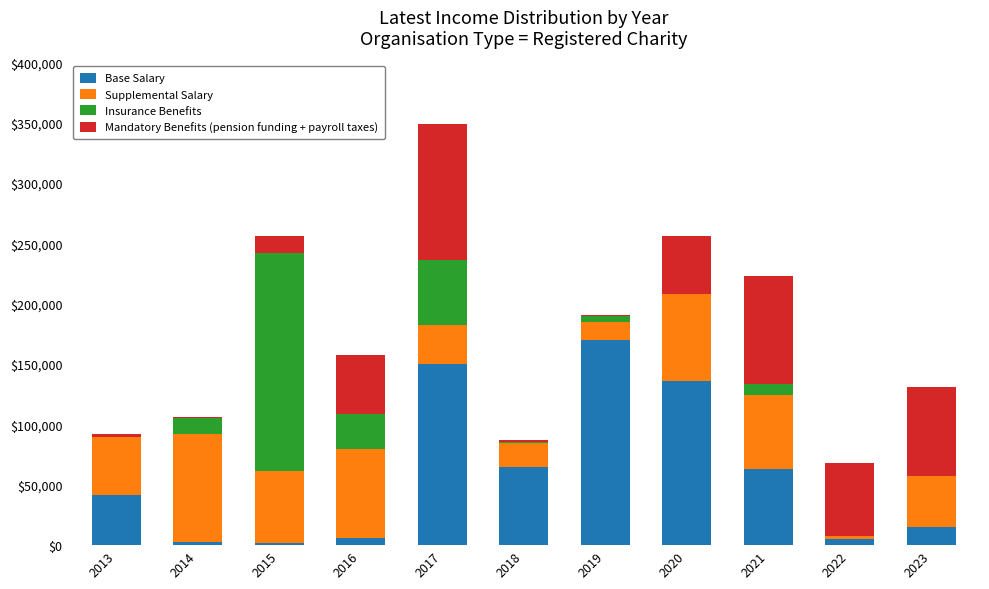

What is the highest value of the Base Salary series?

169702